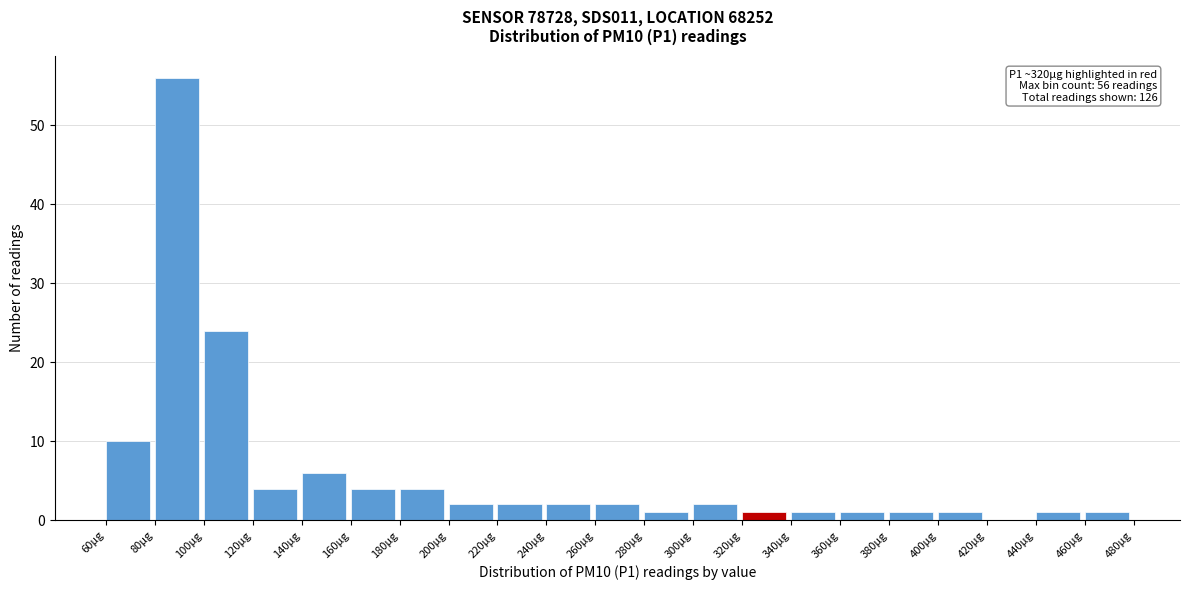

Over which range of the x-axis is the bar tallest?

80 to 100